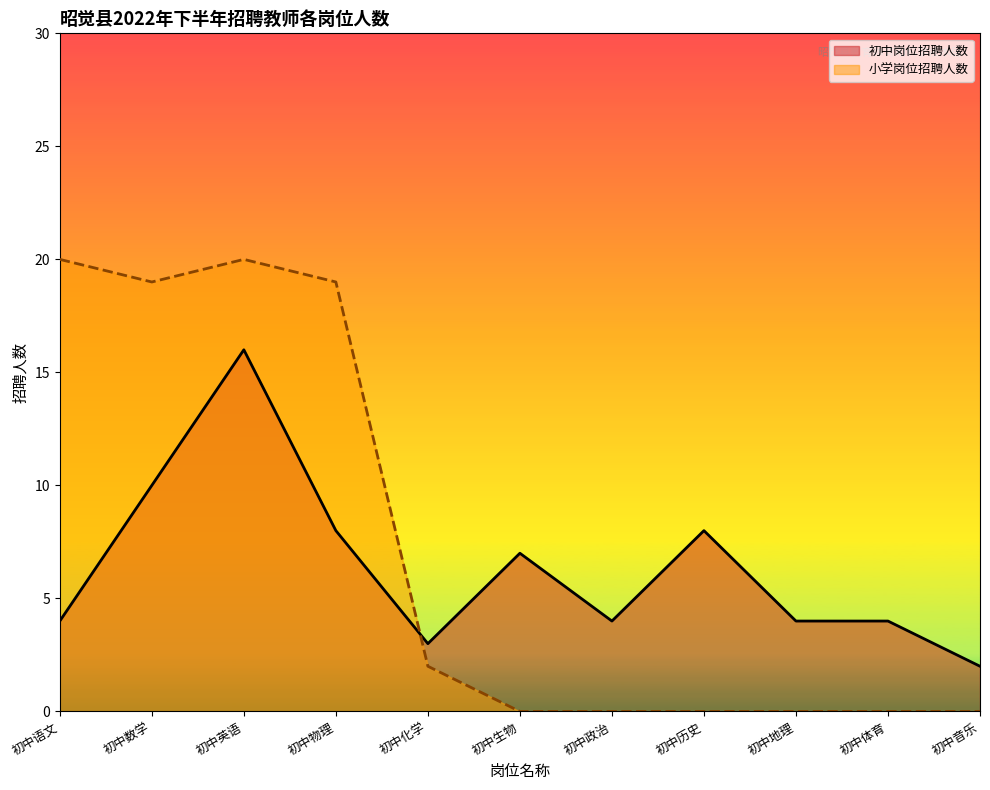

In 初中岗位招聘人数, how many points are lower than both neighbors (excluding endpoints)?

2